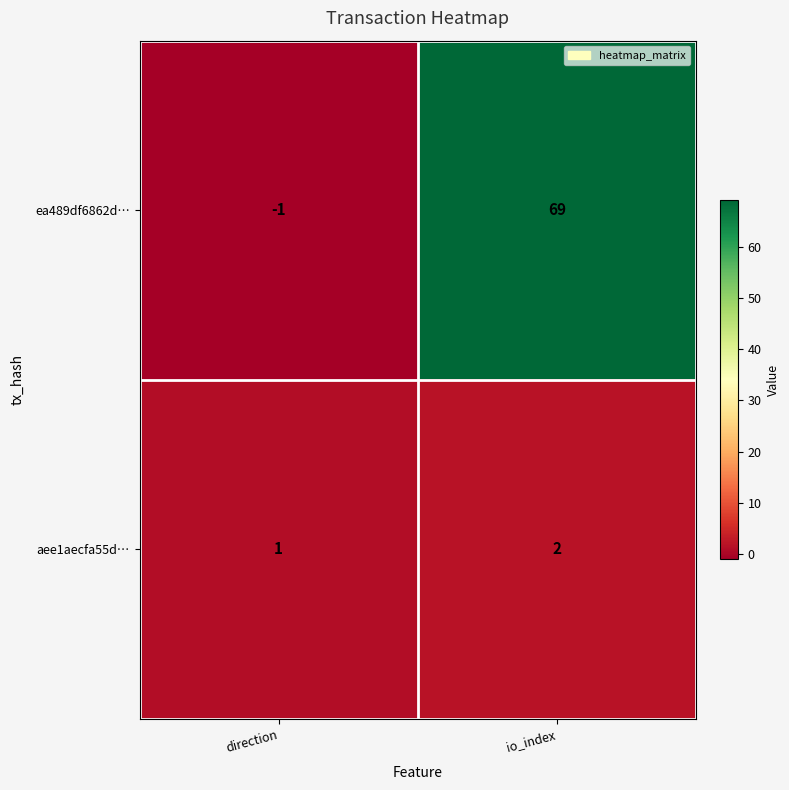

At io_index, list the series in order from largest to smallest.

ea489df6862d…, aee1aecfa55d…